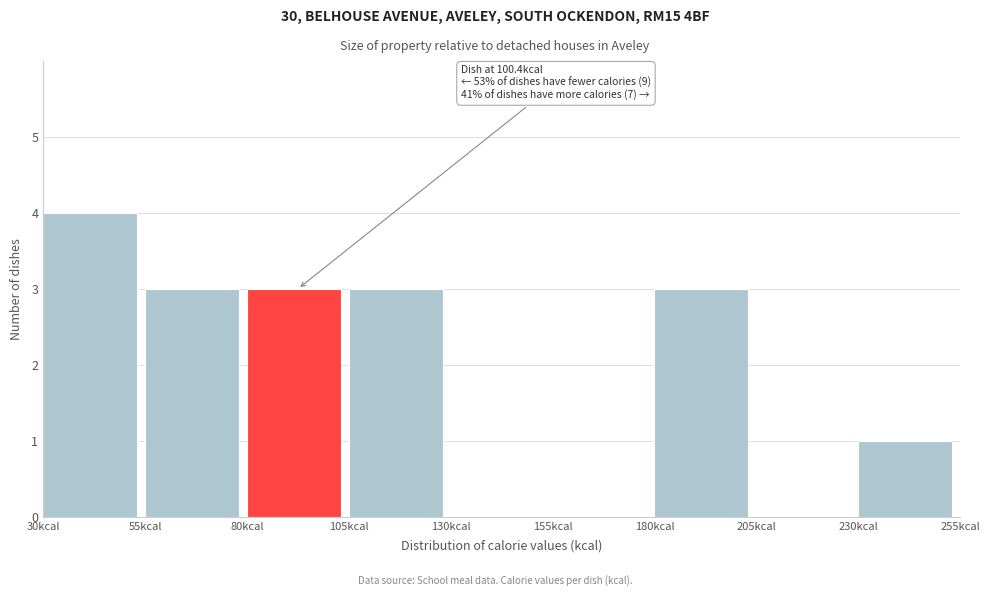

Over which range of the x-axis is the bar tallest?

30 to 55